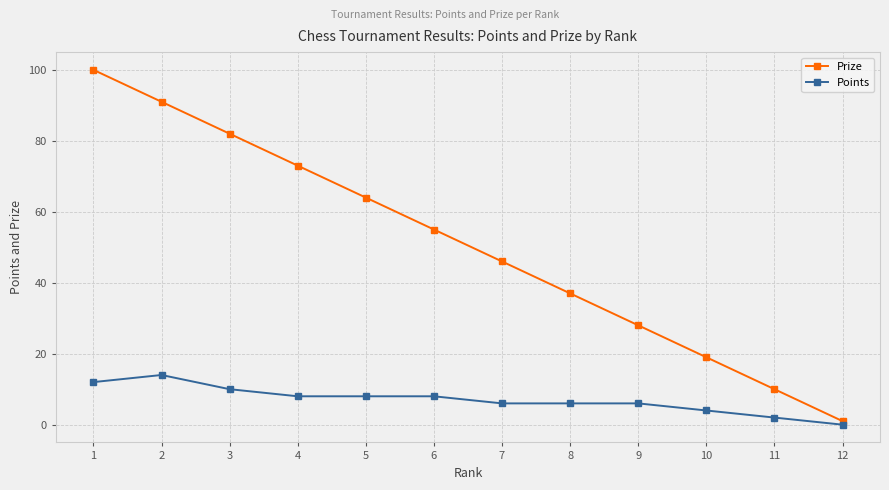

Read the Prize value at 10, to the nearest 5.

20